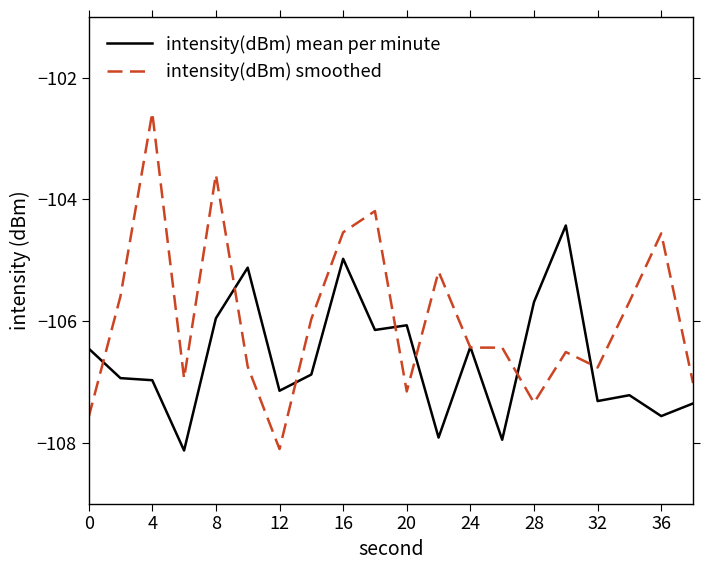

What is the difference between the maximum and minimum values in the intensity(dBm) mean per minute series?

3.7